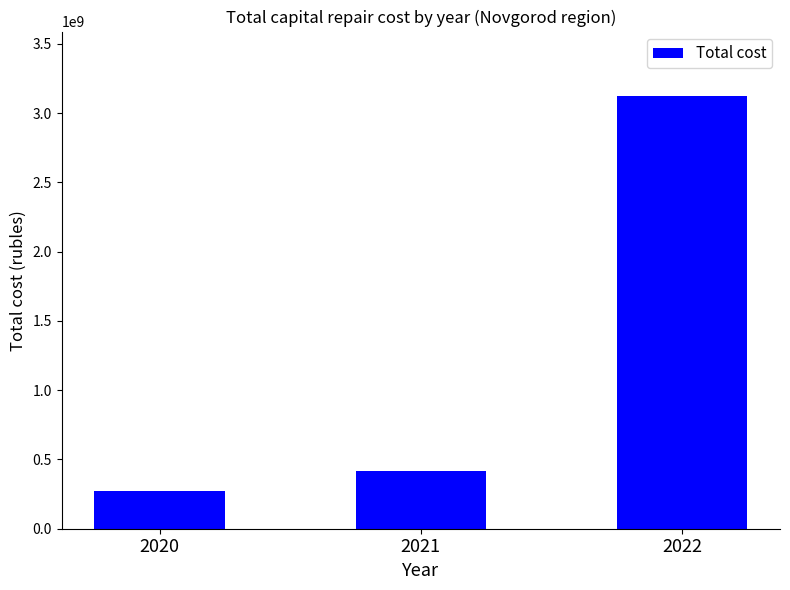

List the labels in order of value, largest first.

2022, 2021, 2020